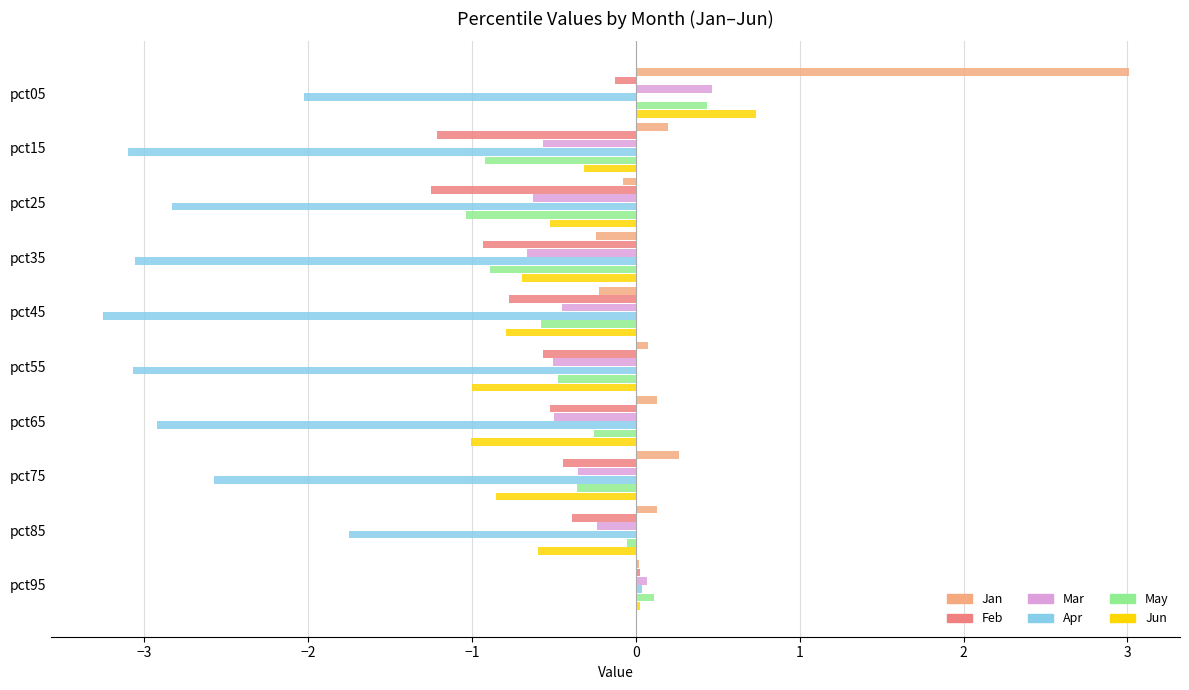

True or false: May has a value of -0.5 at pct15.

False